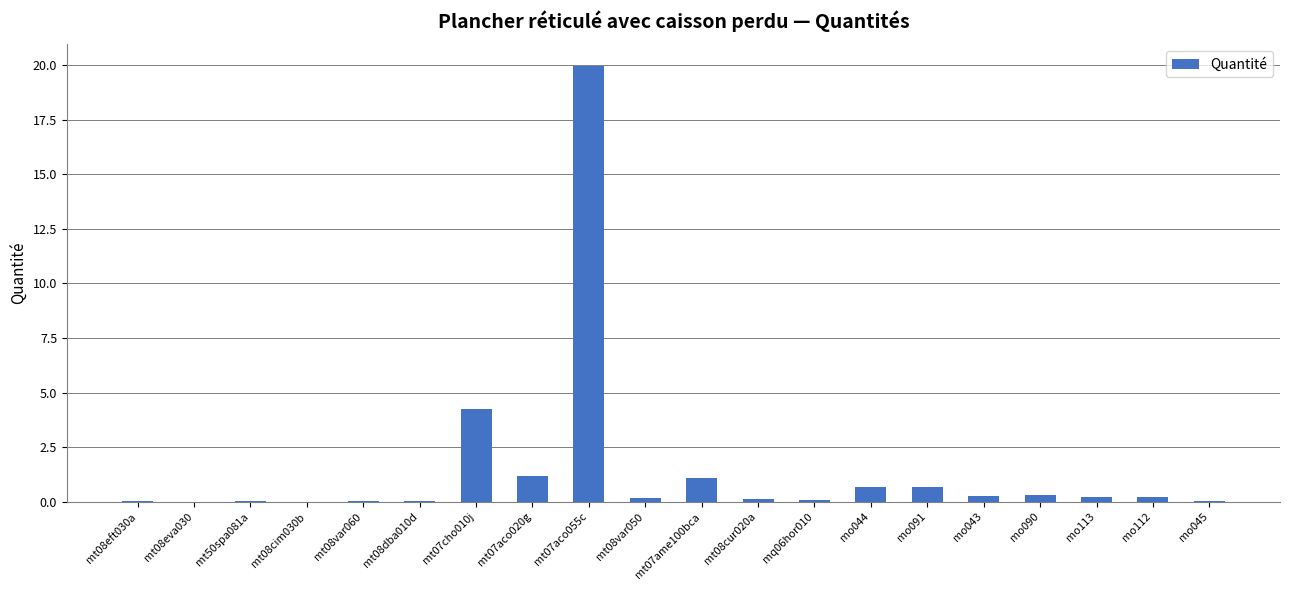

What is the sum of all values?

29.5